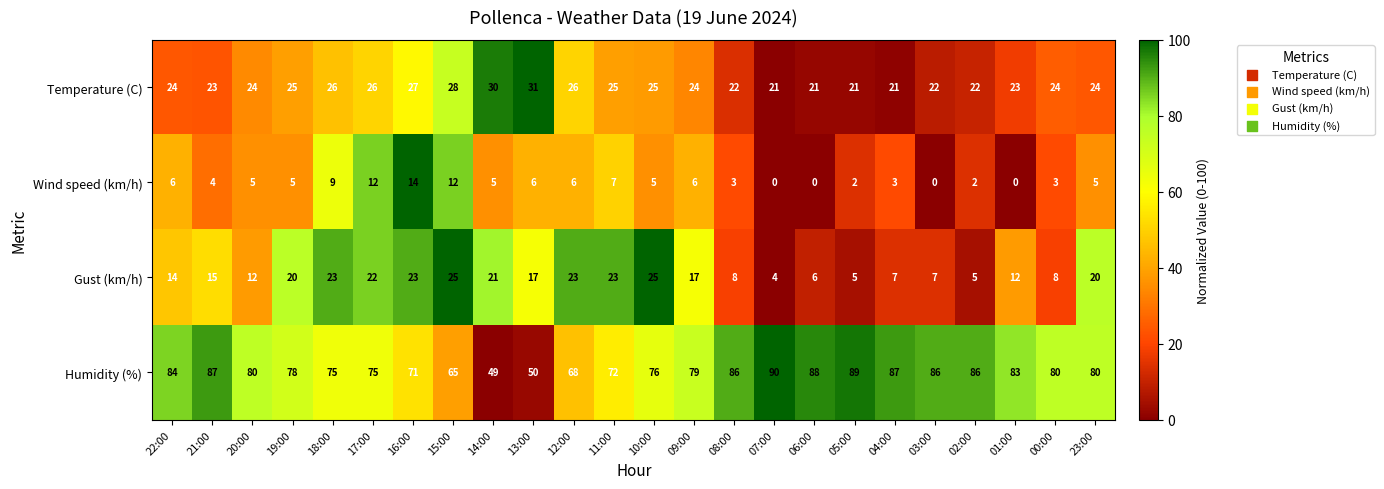

How many categories are shown in the chart?

24